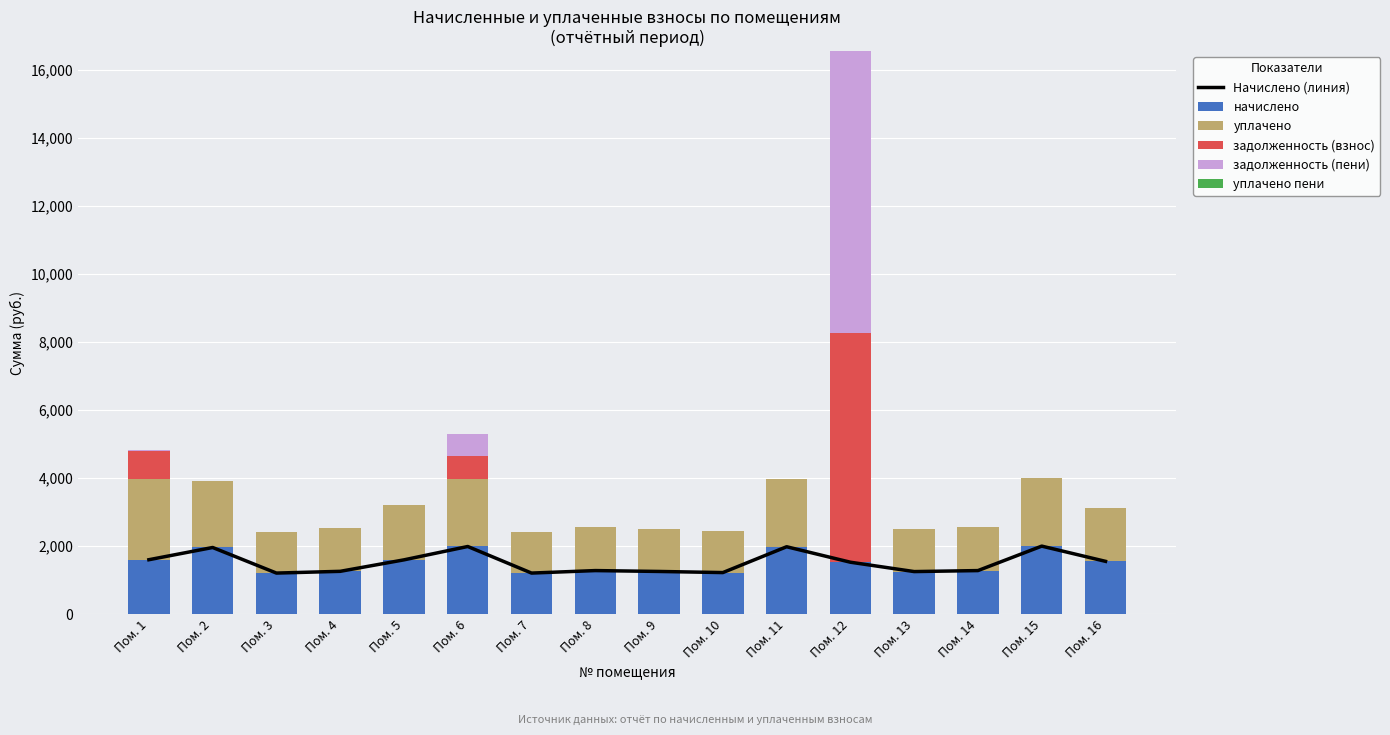

Reading left to right, transcribe all the data shown in this chart.

Начислено (линия): Пом. 1=1602.0	Пом. 2=1961.3	Пом. 3=1209.8	Пом. 4=1261.1	Пом. 5=1598.4	Пом. 6=1990.7	Пом. 7=1209.8	Пом. 8=1283.1	Пом. 9=1257.5	Пом. 10=1224.5	Пом. 11=1983.3	Пом. 12=1528.7	Пом. 13=1253.8	Пом. 14=1283.1	Пом. 15=2001.6	Пом. 16=1554.4
начислено: Пом. 1=1602.0	Пом. 2=1961.3	Пом. 3=1209.8	Пом. 4=1261.1	Пом. 5=1598.4	Пом. 6=1990.7	Пом. 7=1209.8	Пом. 8=1283.1	Пом. 9=1257.5	Пом. 10=1224.5	Пом. 11=1983.3	Пом. 12=1528.7	Пом. 13=1253.8	Пом. 14=1283.1	Пом. 15=2001.6	Пом. 16=1554.4
уплачено: Пом. 1=2381.3	Пом. 2=1961.3	Пом. 3=1209.8	Пом. 4=1261.1	Пом. 5=1598.4	Пом. 6=1990.7	Пом. 7=1209.8	Пом. 8=1283.1	Пом. 9=1257.5	Пом. 10=1224.5	Пом. 11=1983.3	Пом. 12=0.0	Пом. 13=1253.8	Пом. 14=1283.1	Пом. 15=2001.6	Пом. 16=1554.4
задолженность (взнос): Пом. 1=806.2	Пом. 2=0.0	Пом. 3=0.0	Пом. 4=0.0	Пом. 5=0.0	Пом. 6=663.6	Пом. 7=0.0	Пом. 8=0.0	Пом. 9=0.0	Пом. 10=0.0	Пом. 11=0.0	Пом. 12=6741.9	Пом. 13=0.0	Пом. 14=0.0	Пом. 15=0.0	Пом. 16=0.0
задолженность (пени): Пом. 1=26.9	Пом. 2=0.0	Пом. 3=0.0	Пом. 4=0.0	Пом. 5=0.0	Пом. 6=663.6	Пом. 7=0.0	Пом. 8=0.0	Пом. 9=0.0	Пом. 10=0.0	Пом. 11=0.0	Пом. 12=8270.7	Пом. 13=0.0	Пом. 14=0.0	Пом. 15=0.0	Пом. 16=0.0
уплачено пени: Пом. 1=6.3	Пом. 2=0.0	Пом. 3=0.0	Пом. 4=0.0	Пом. 5=0.0	Пом. 6=0.0	Пом. 7=0.0	Пом. 8=0.0	Пом. 9=0.0	Пом. 10=0.0	Пом. 11=0.0	Пом. 12=0.0	Пом. 13=0.0	Пом. 14=0.0	Пом. 15=0.0	Пом. 16=0.0